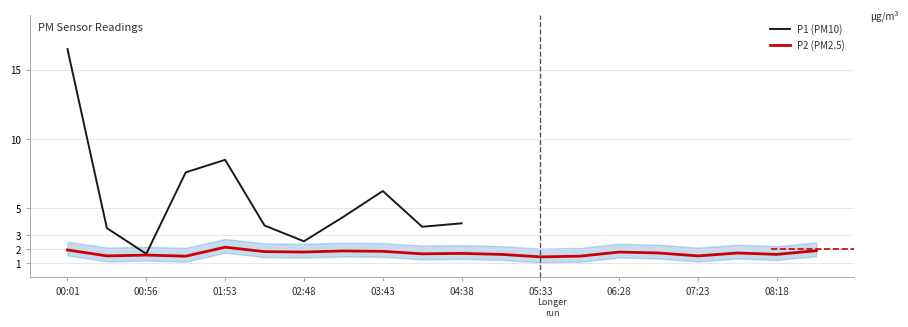

How many data points does each series have?

20